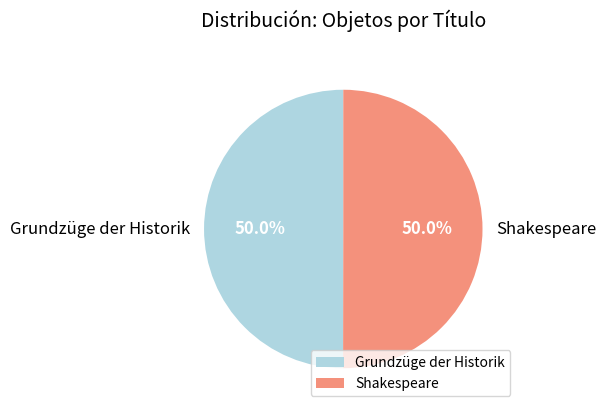

Is it true that Shakespeare is 50% of the pie?

True